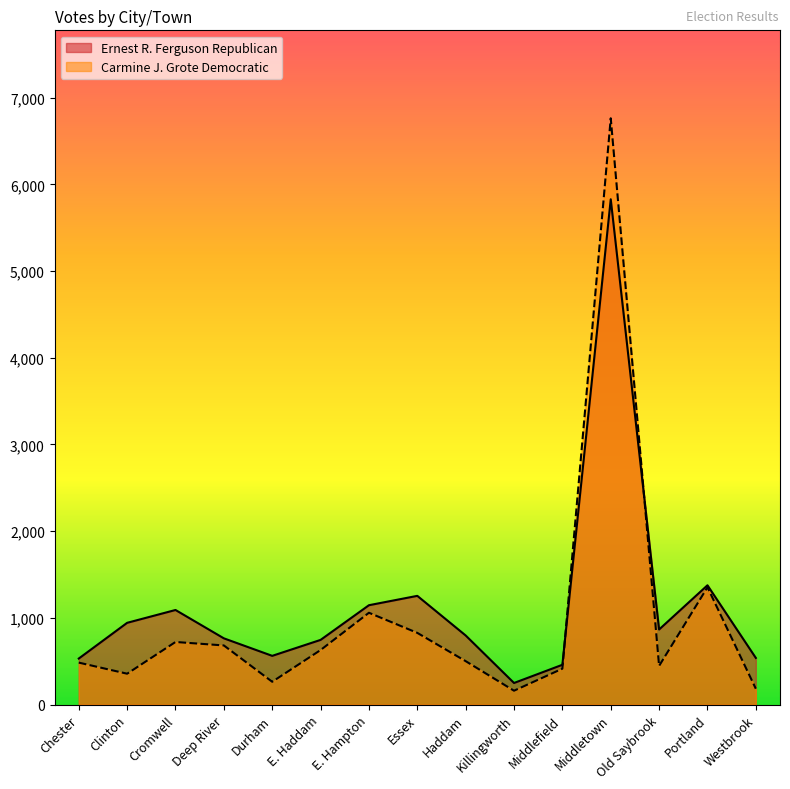

Which series ends up on top after the final intersection of Carmine J. Grote Democratic and Ernest R. Ferguson Republican?

Ernest R. Ferguson Republican